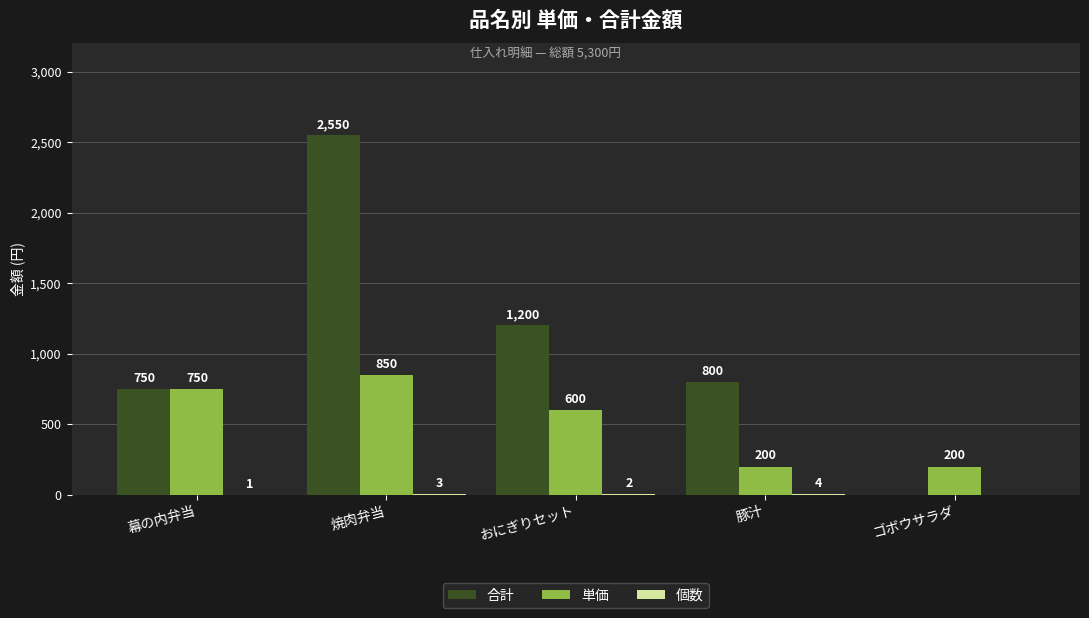

The value of 単価 at 焼肉弁当 is 850. True or false?

True